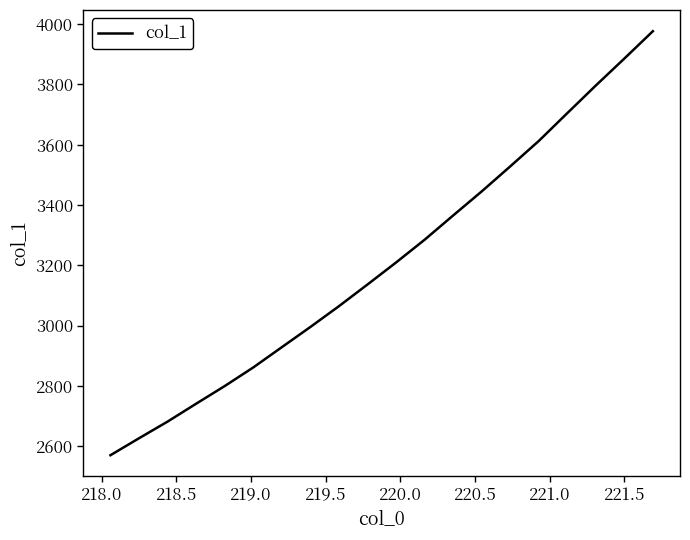

What is the maximum value shown in the chart?

3976.8